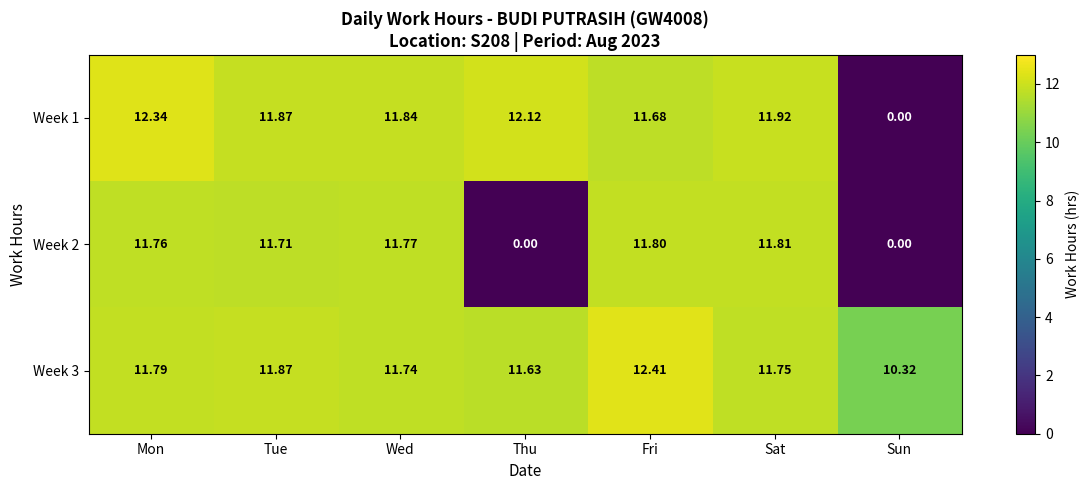

What is the total value across all series at Sun?

10.3